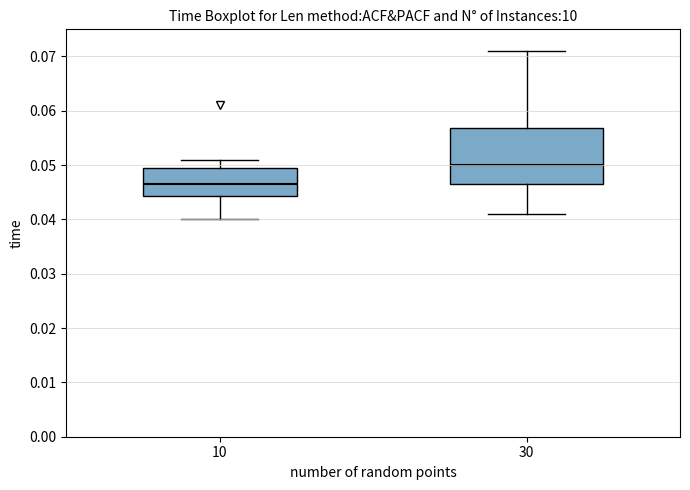

Which box has the lowest median line?

10